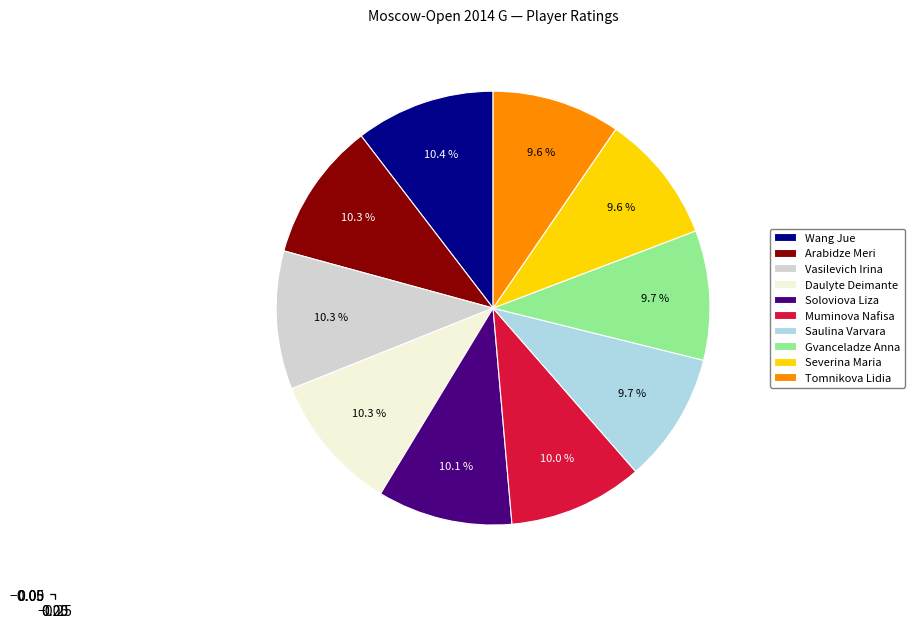

Is it true that Vasilevich Irina is 1% of the pie?

False